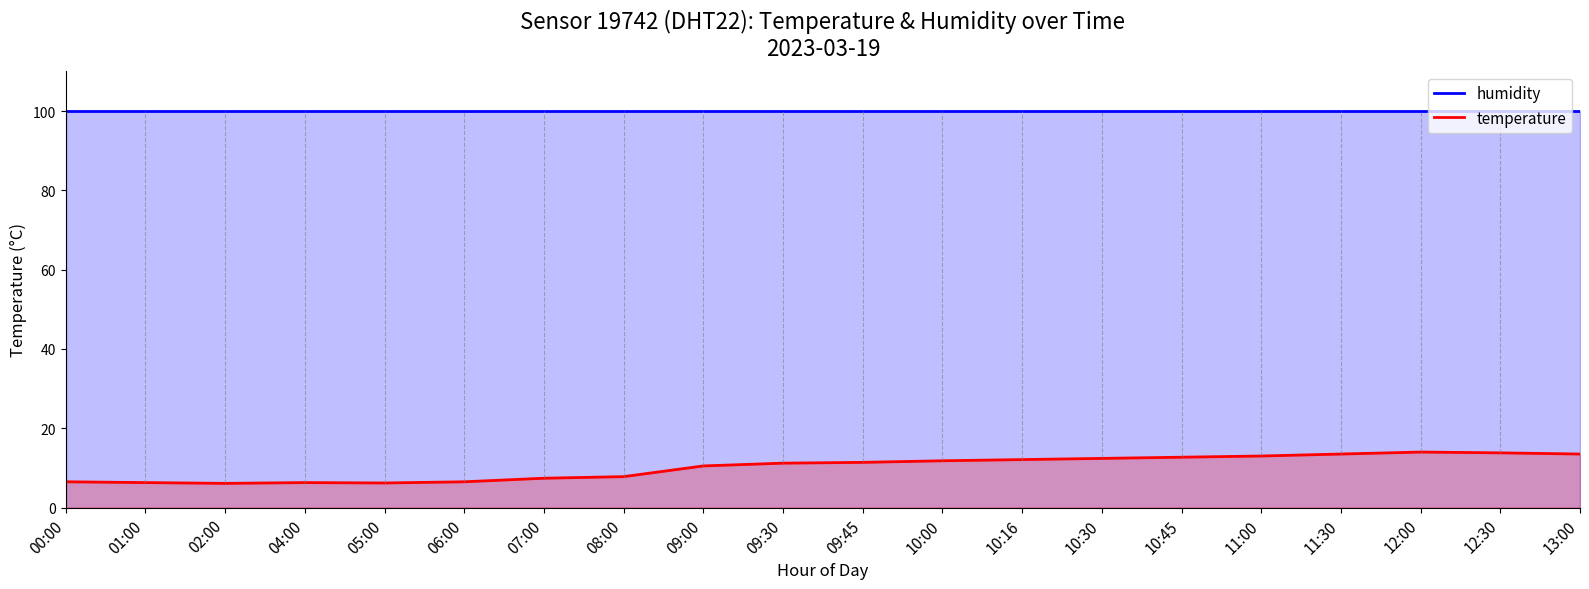

At how many categories does at least one series exceed 88?

20